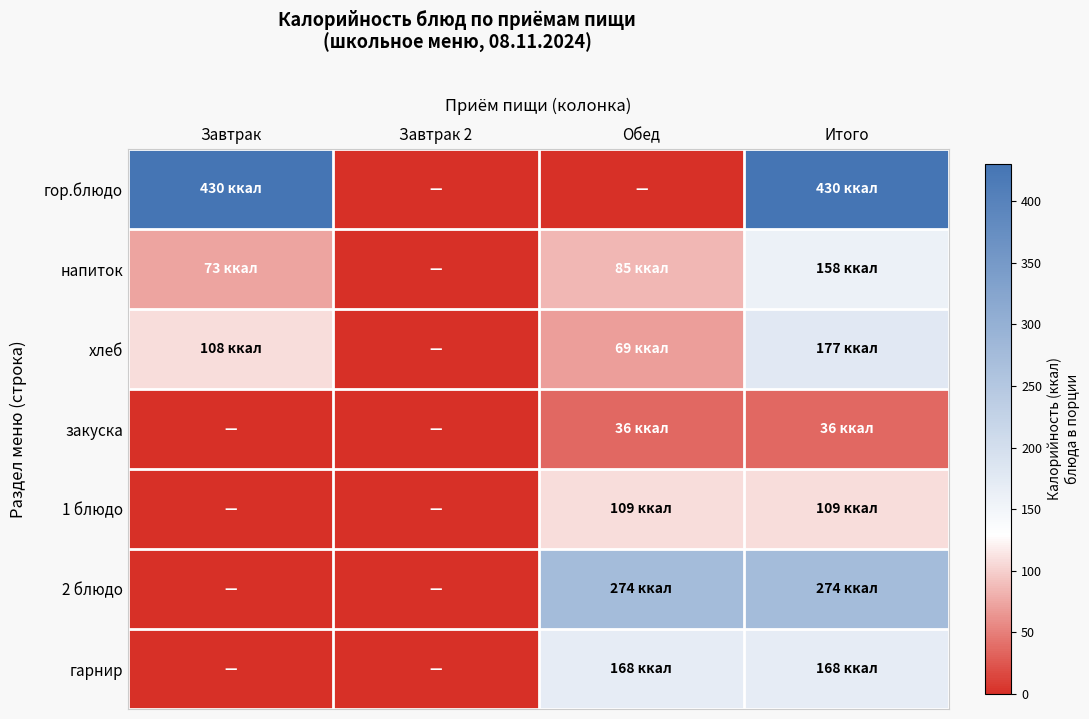

Which series has the largest range (max minus min)?

гор.блюдо